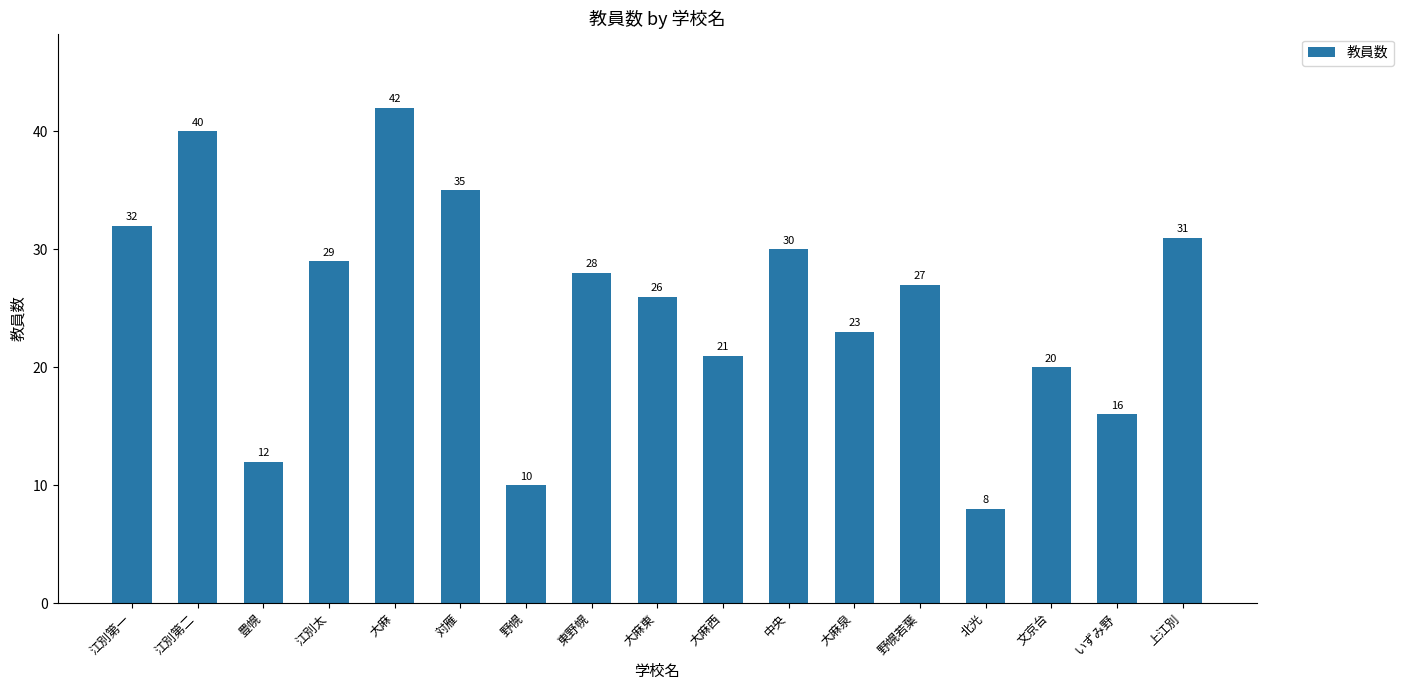

Rank the categories by value from lowest to highest.

北光, 野幌, 豊幌, いずみ野, 文京台, 大麻西, 大麻泉, 大麻東, 野幌若葉, 東野幌, 江別太, 中央, 上江別, 江別第一, 対雁, 江別第二, 大麻